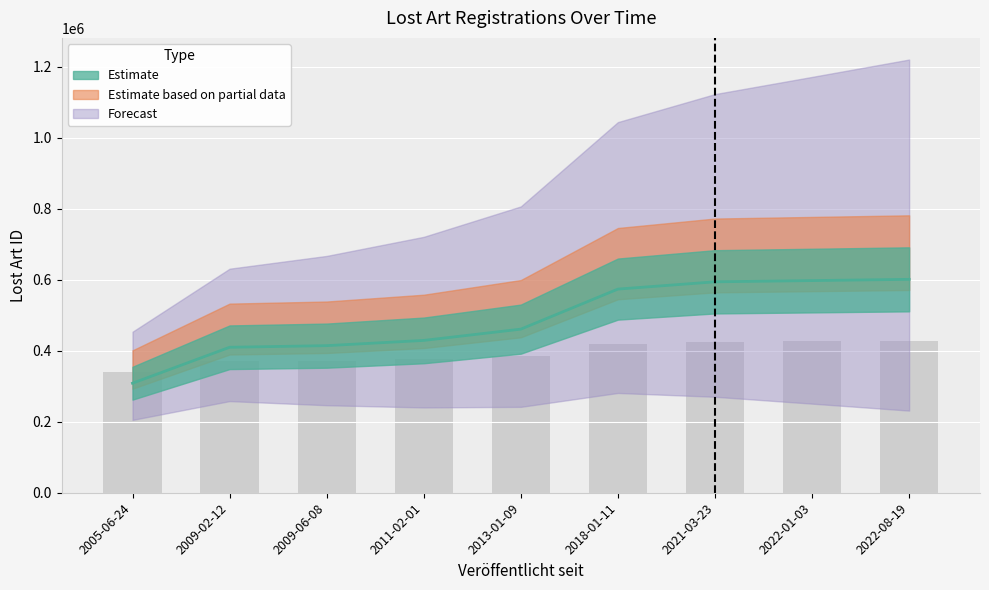

The chart shows a value of 594403 at 2021-03-23. True or false?

True